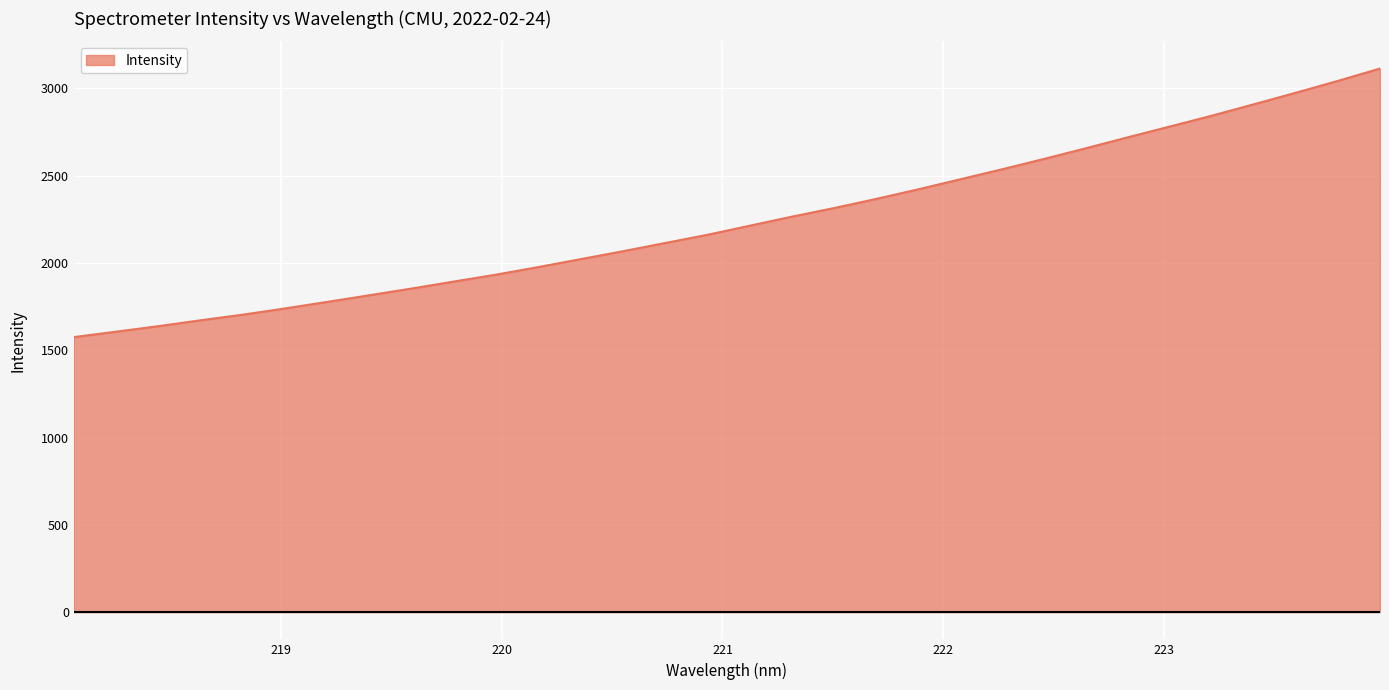

What is the smallest value displayed?

1574.9